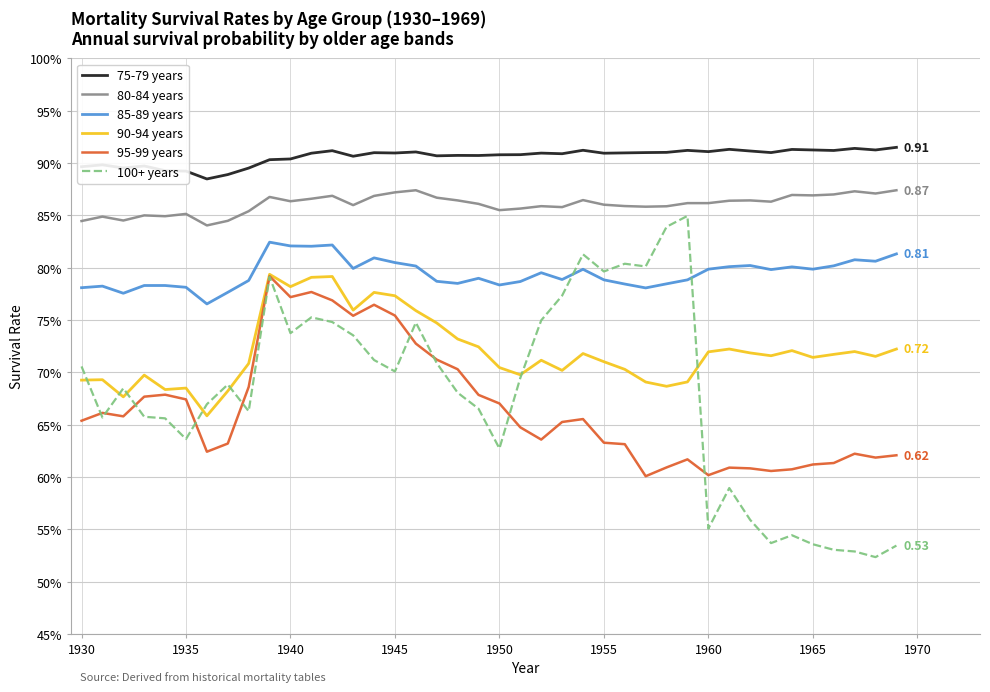

True or false: 80-84 years and 95-99 years cross at least once.

False